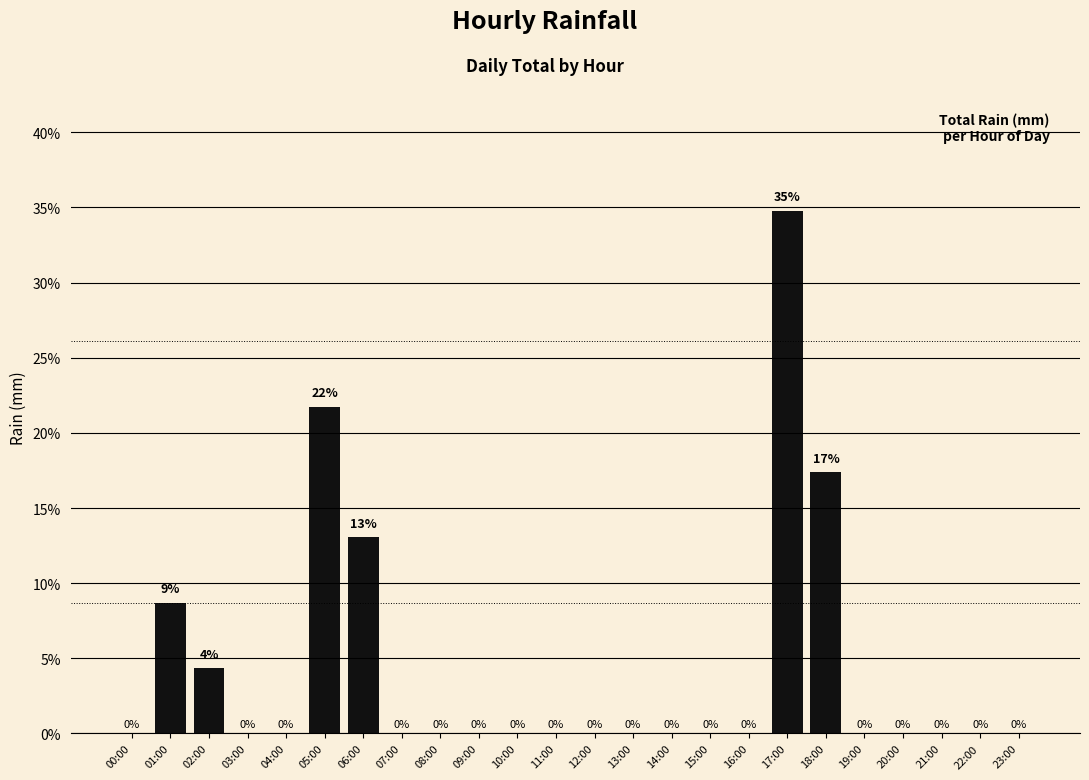

What is the average value?

4.2